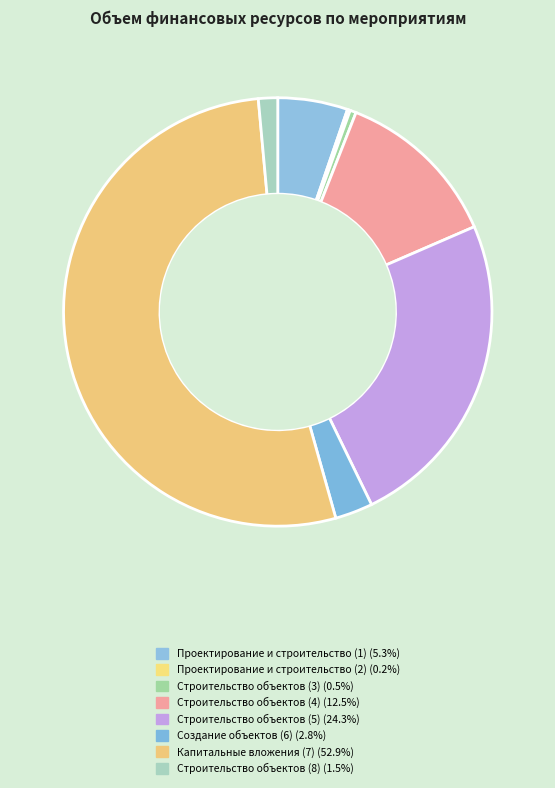

What is the total percentage of Строительство объектов (5) and Строительство объектов (4)?

36.8%